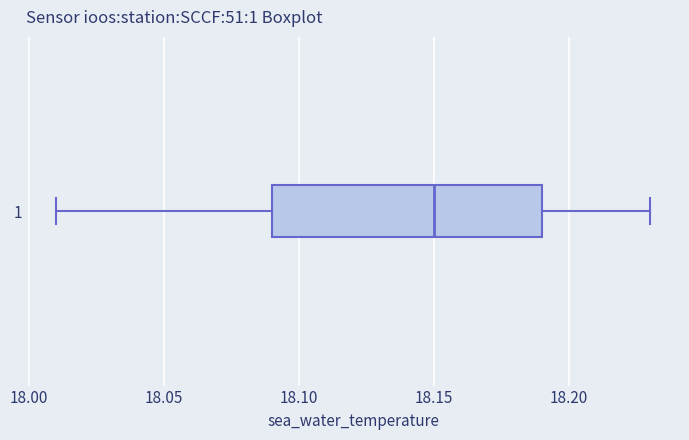

Read this box plot against the x-axis: the position of the median line, the range covered by the box, and the ends of both whiskers. The values are not printed on the chart, so give them approximately, as read against the axis.

median 18.15, box 18.09 to 18.19, whiskers 18.01 to 18.23